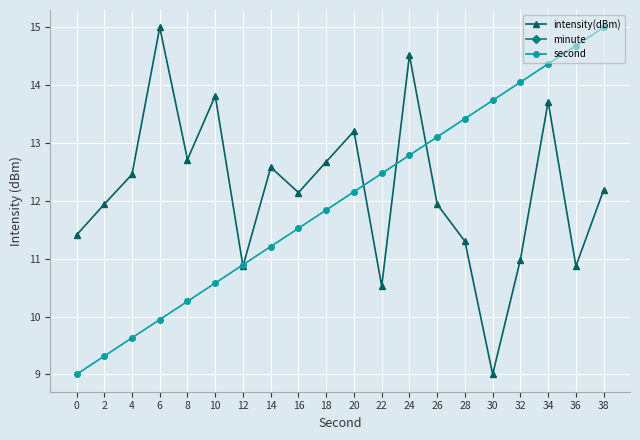

What is the lowest value of the intensity(dBm) series?

9.0